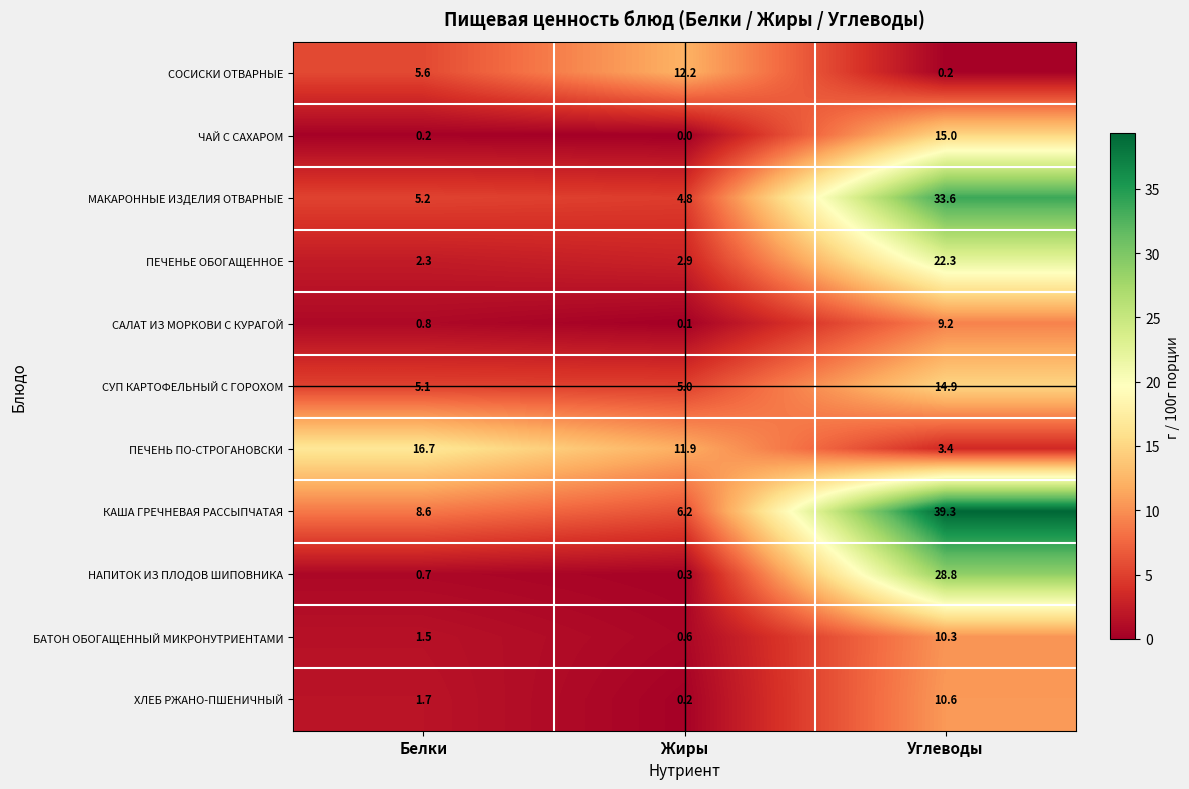

What is the minimum value for ПЕЧЕНЬ ПО-СТРОГАНОВСКИ?

3.4